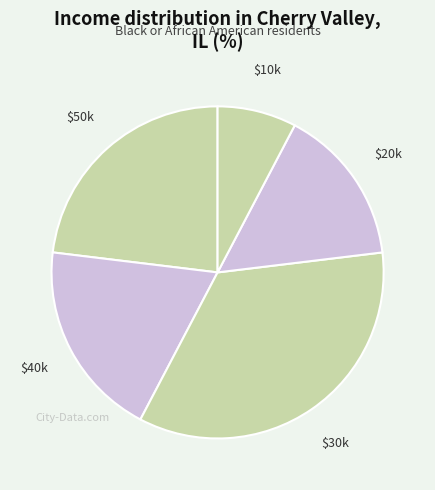

Count the number of slices in the pie.

5